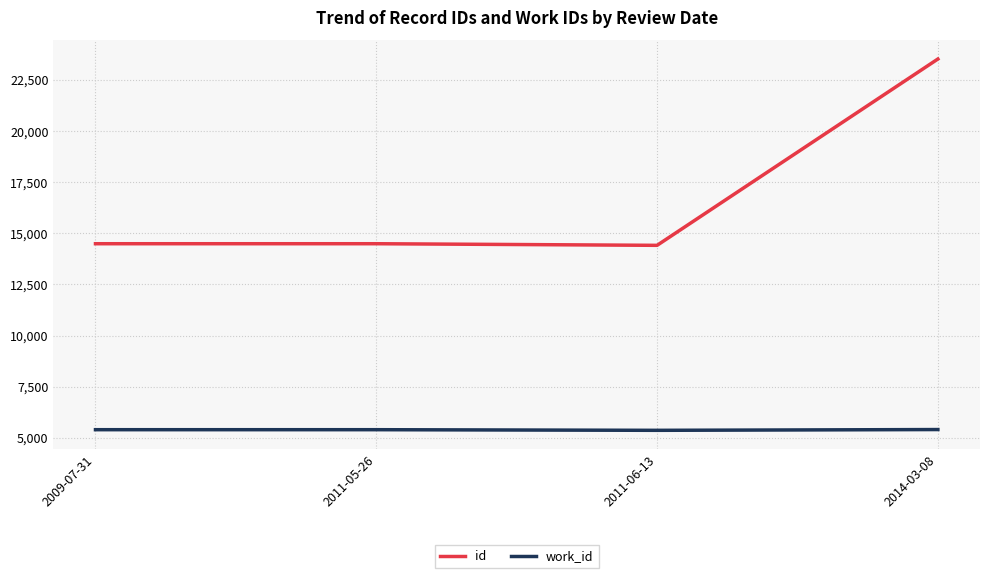

True or false: work_id has more than 1 points higher than both neighbors.

False